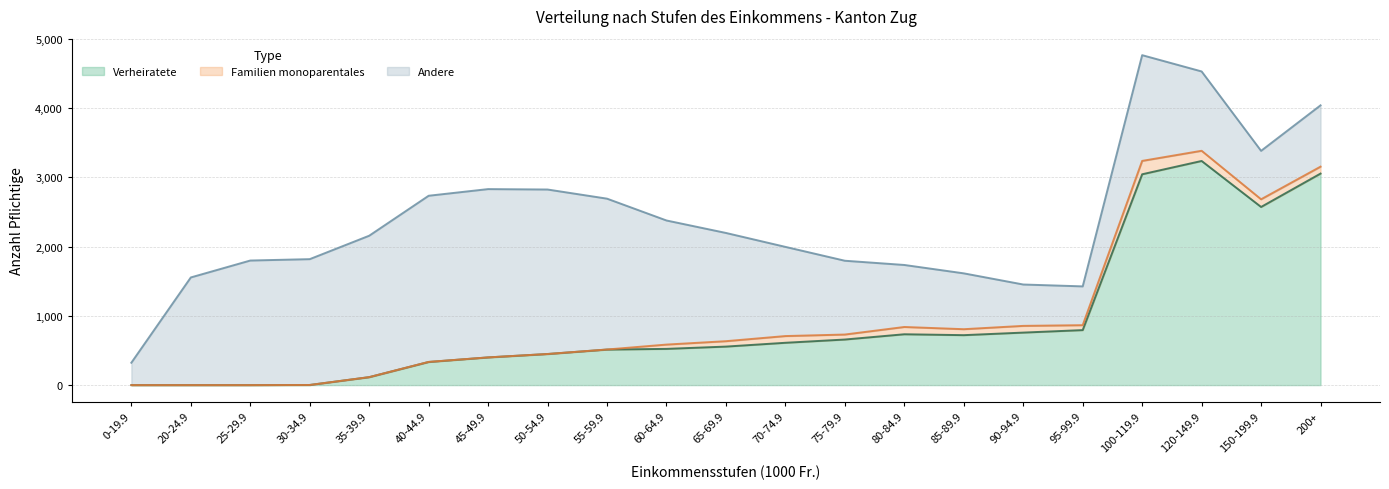

At which category is the sum across all series the highest?

100-119.9